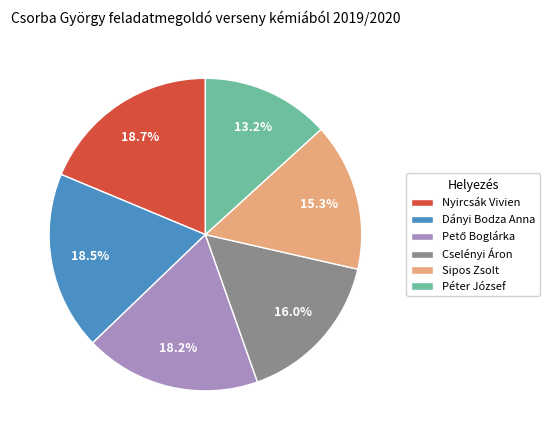

Does Péter József account for over 50% of the chart?

No